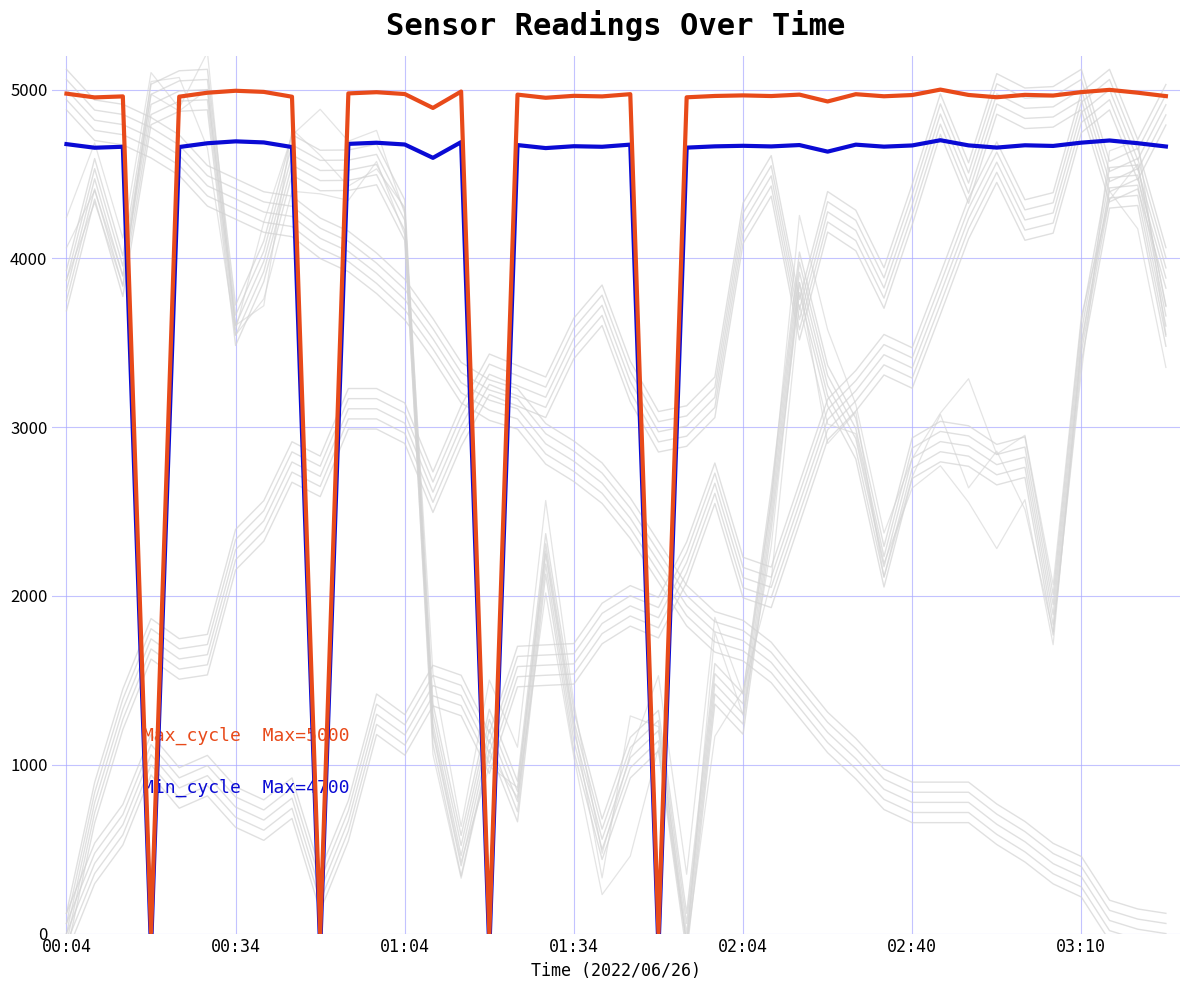

What position from the left is 36?

37